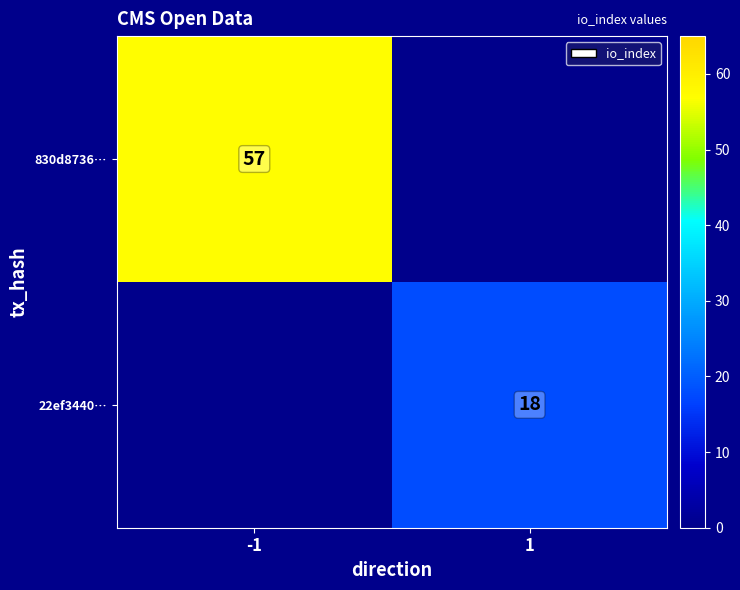

True or false: 22ef3440… has a value of 18 at 1.

True